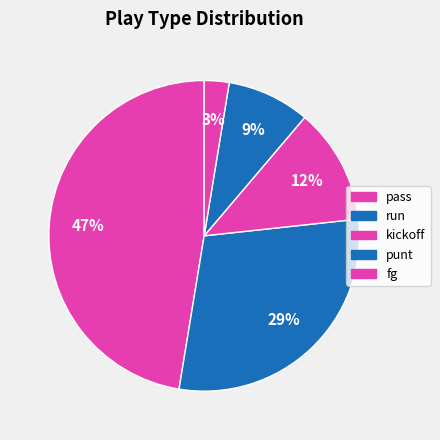

How many segments does this pie chart have?

5